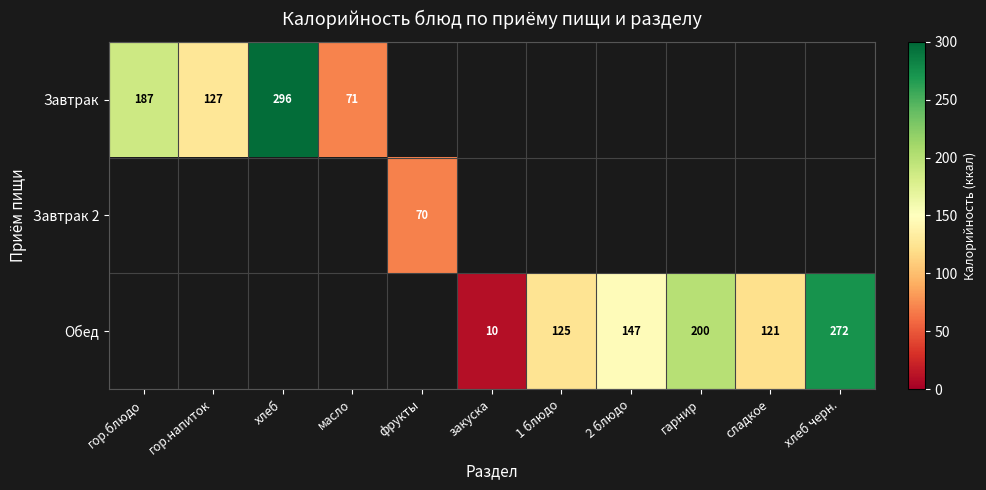

Is it true that Завтрак equals 119 at гор.блюдо?

False